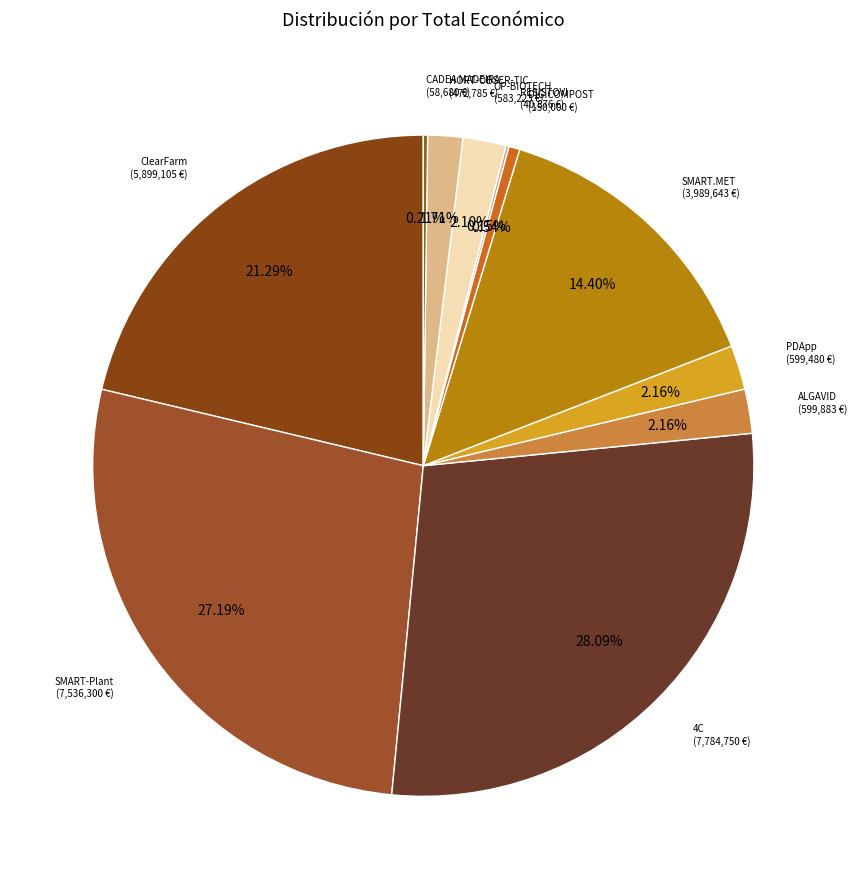

What is the smallest slice in the pie chart?

RESISTOVI